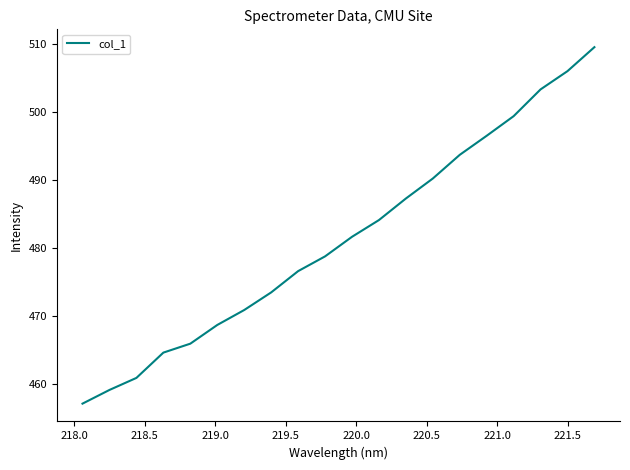

What is the smallest value displayed?

457.1